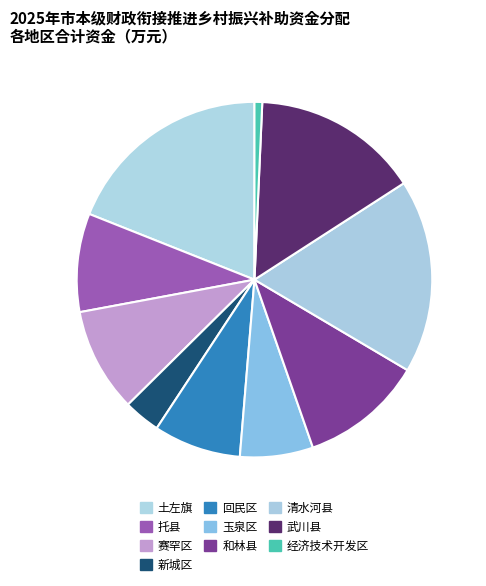

Which category has the biggest portion of the pie?

土左旗